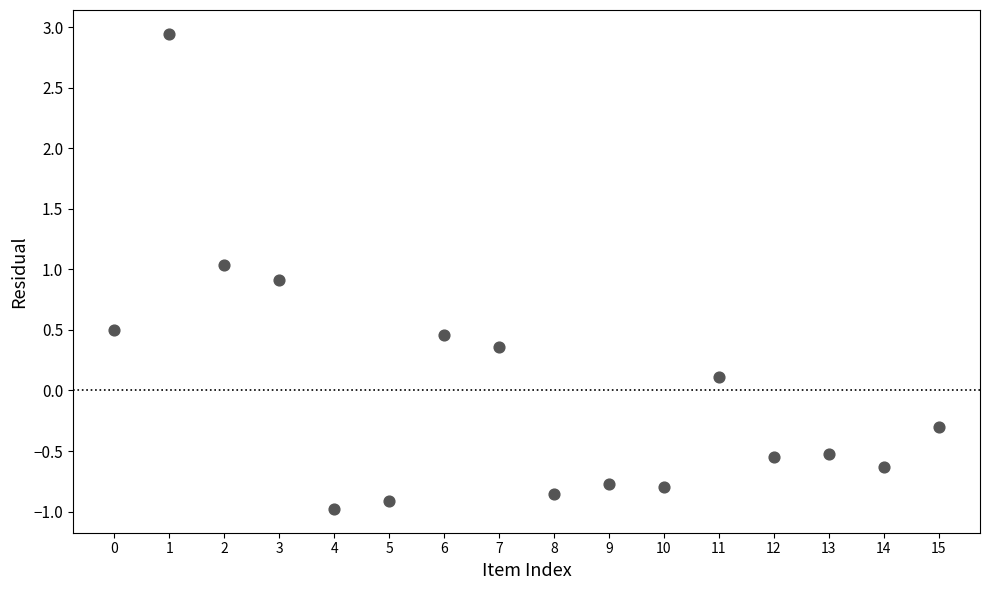

How many points are shown in the scatter plot?

16